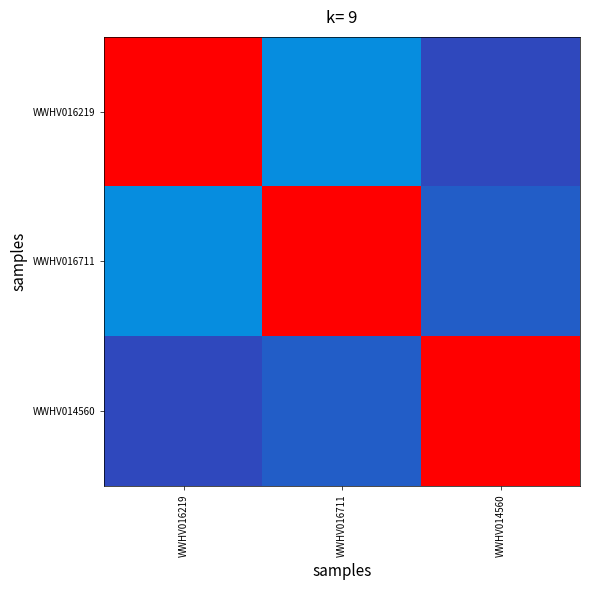

Which series changed the most between WWHV016219 and WWHV014560?

WWHV016219